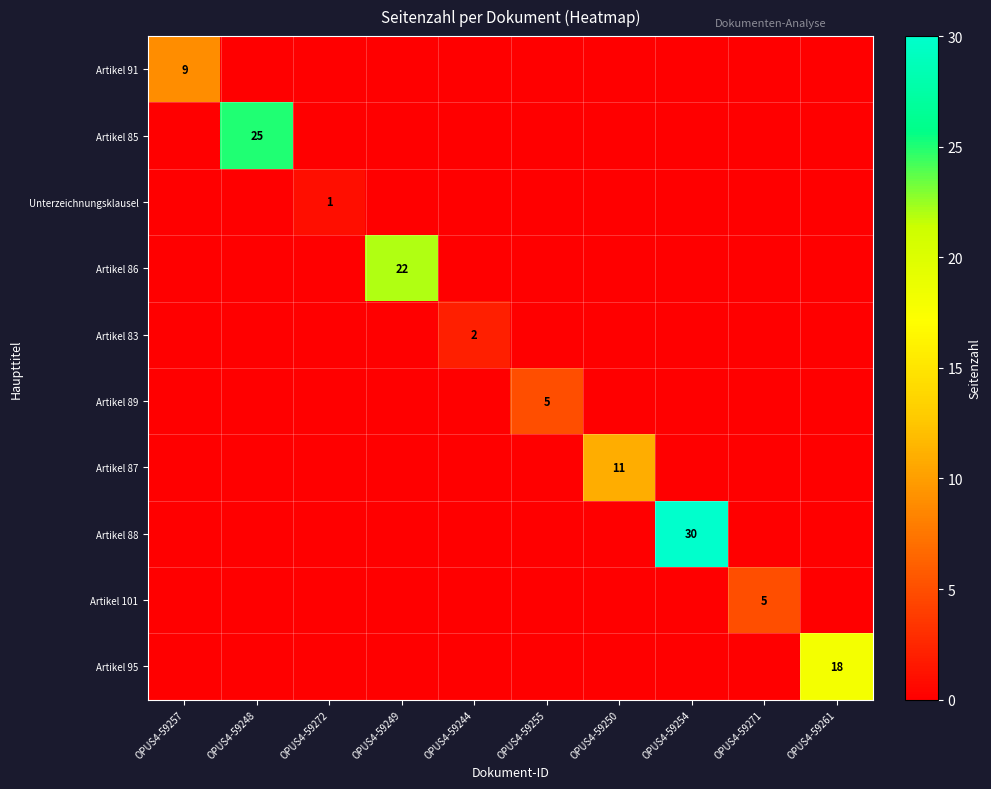

The value of Artikel 89 at OPUS4-59255 is 5. True or false?

True